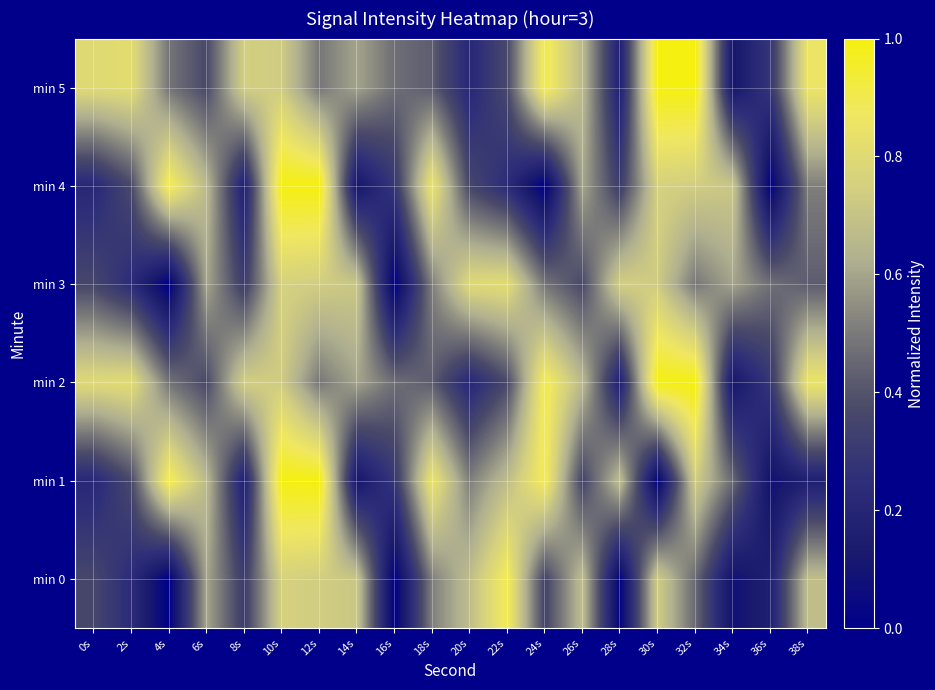

At how many categories does at least one series exceed 0?

20